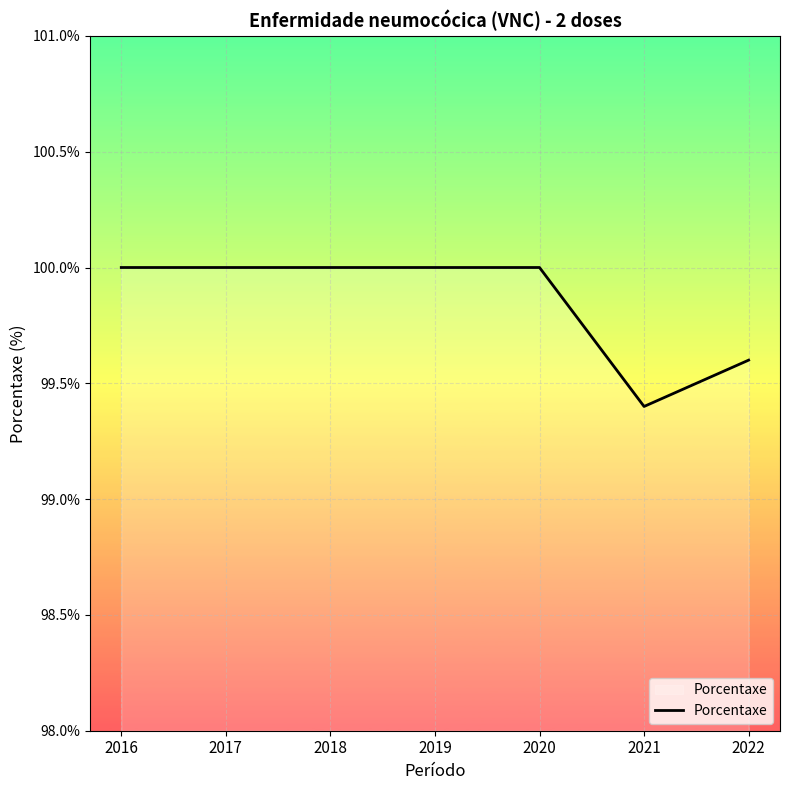

The chart shows a value of 41.8 at 2019. True or false?

False